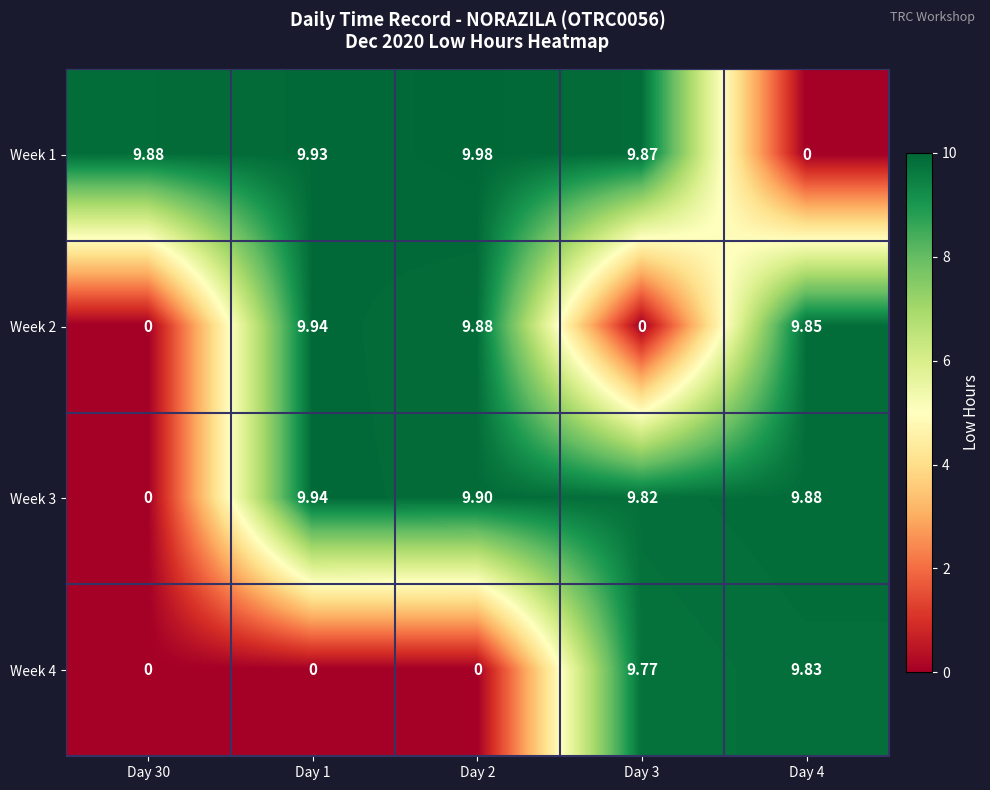

Is the value of Week 3 at Day 4 greater than the value of Week 4 at Day 30?

Yes